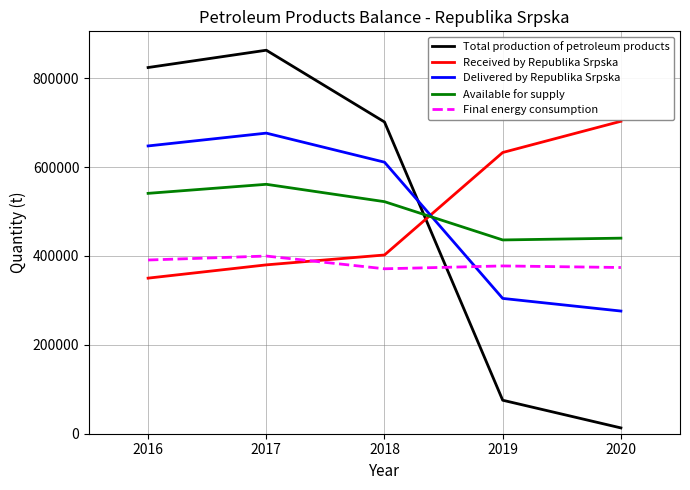

What is the total value across all series at 2017?

2879814